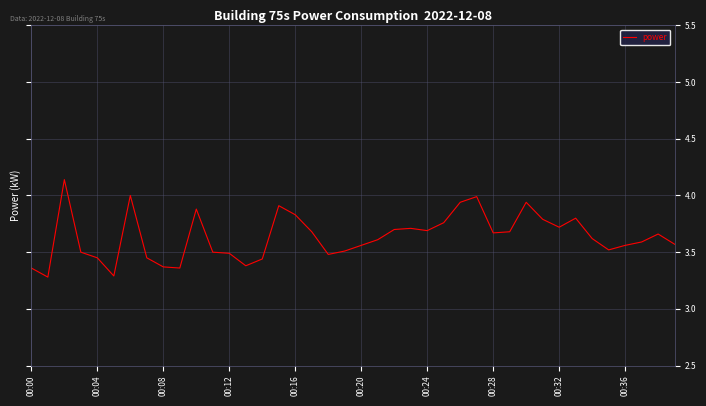

What is the minimum value shown in the chart?

3.3